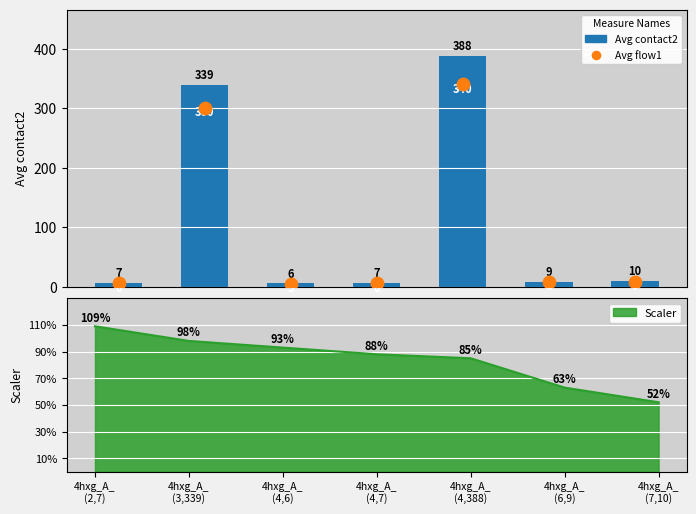

What are all the series names shown in the legend?

Avg contact2, Avg flow1